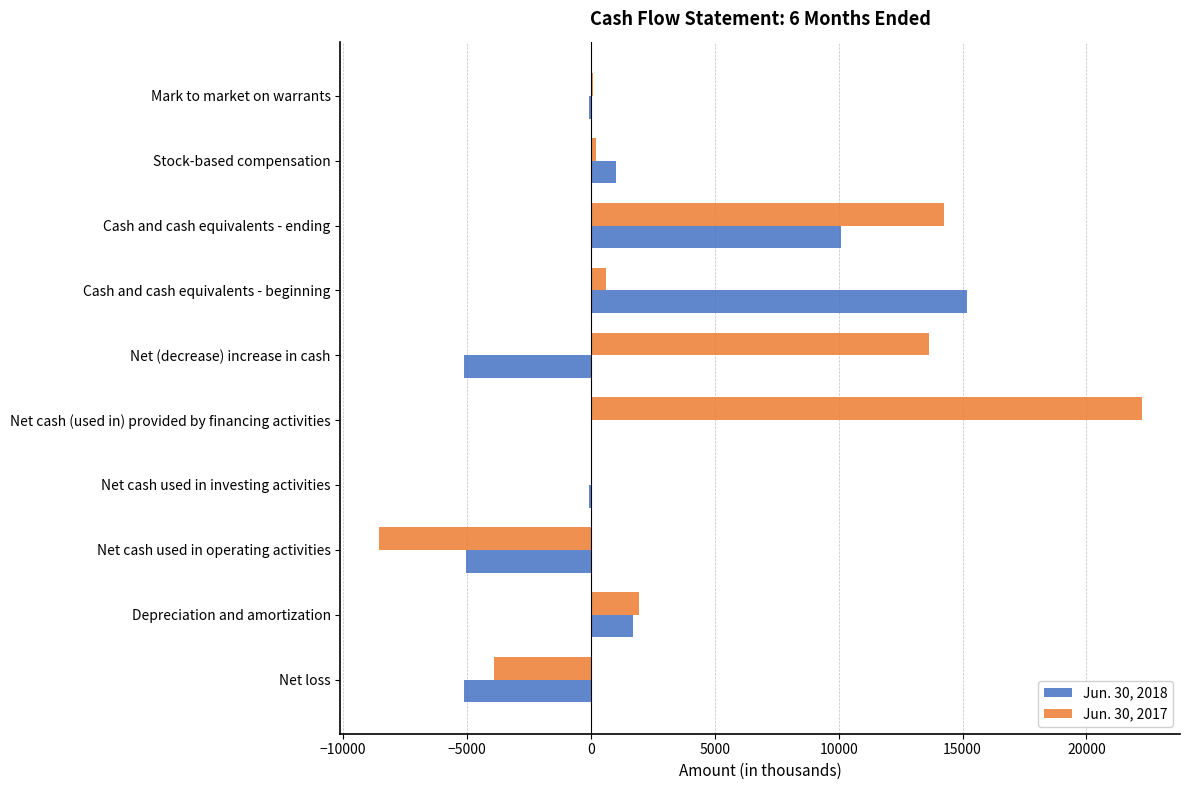

How many values in the Jun. 30, 2018 series exceed -9?

4